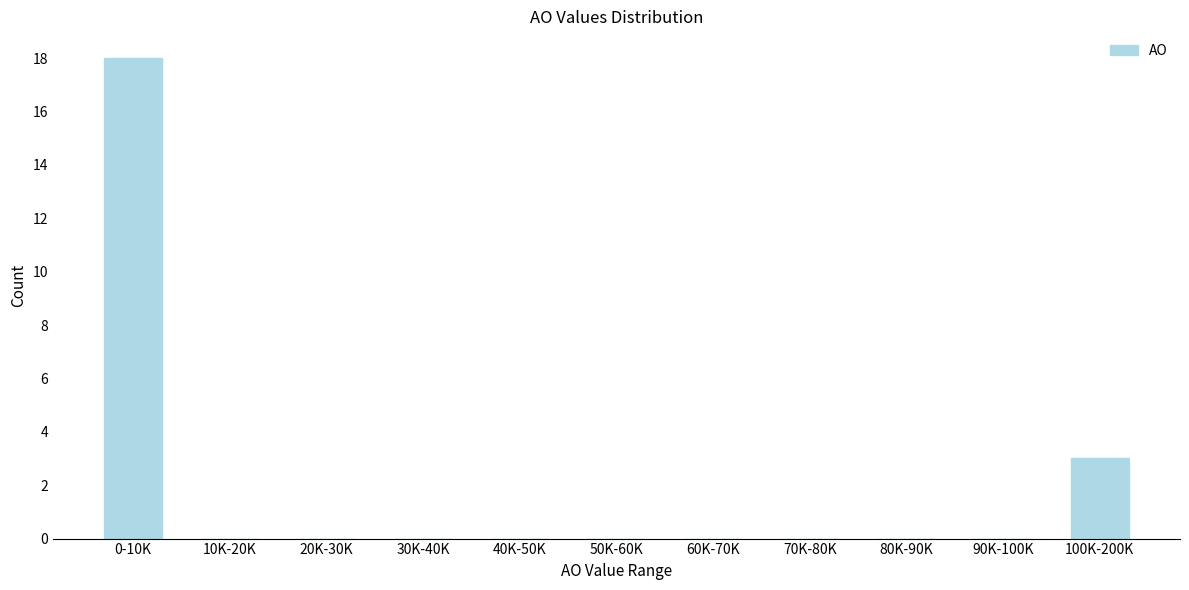

Reading right to left, list all the values displayed in this chart.

100K-200K=3	90K-100K=0	80K-90K=0	70K-80K=0	60K-70K=0	50K-60K=0	40K-50K=0	30K-40K=0	20K-30K=0	10K-20K=0	0-10K=18